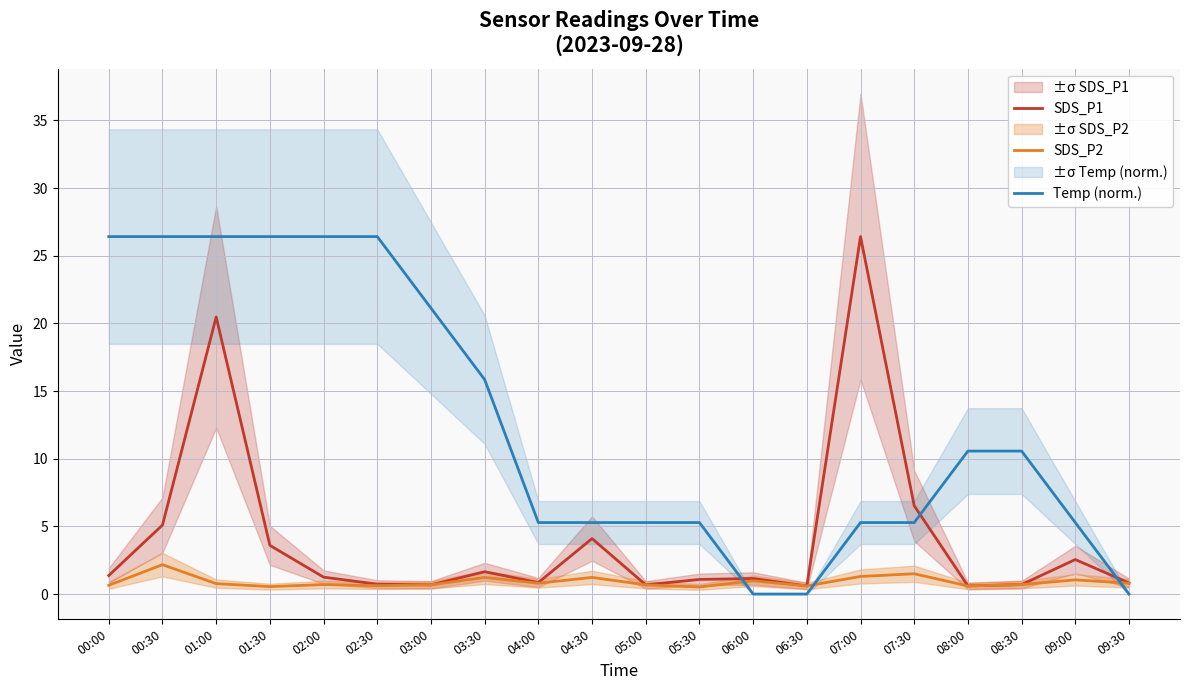

What is the difference between the second highest and second lowest values in the Temp (norm.) series?

26.4